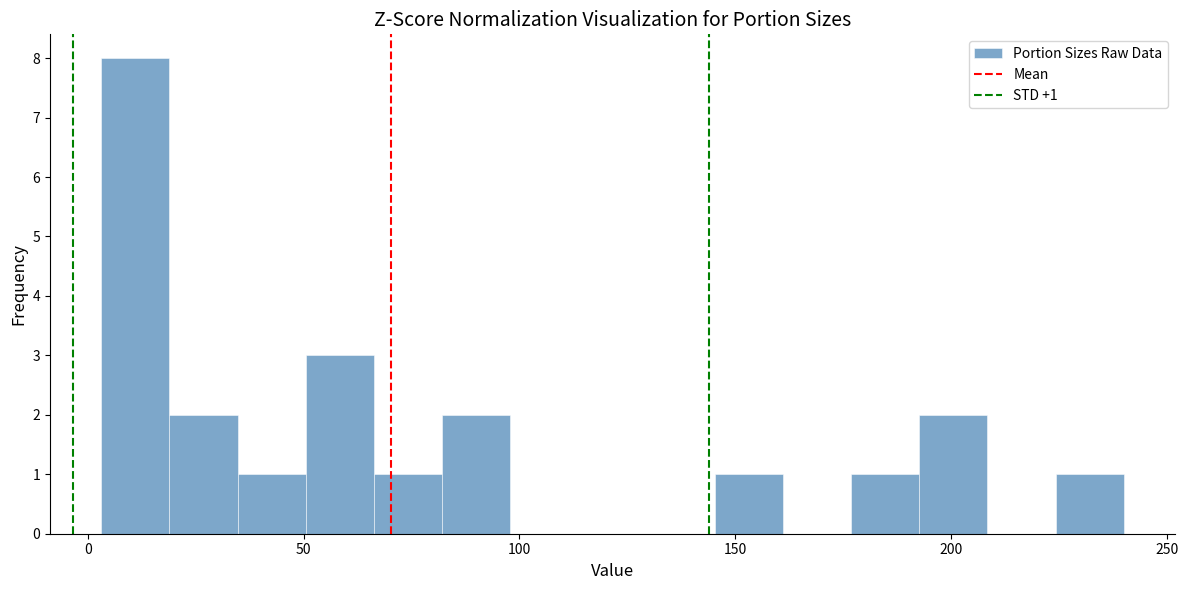

Read against the x-axis, roughly where is the centre of the tallest bar?

10